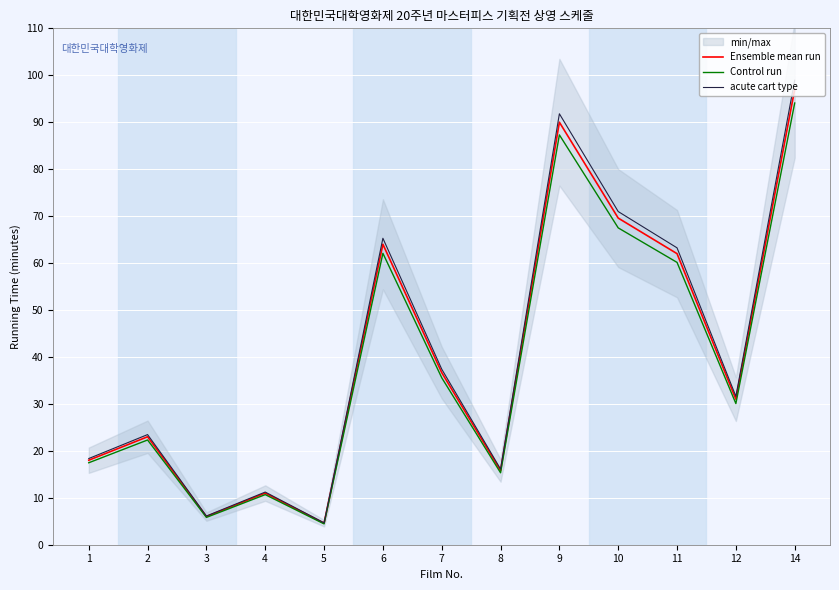

At which category does acute cart type reach its first local valley?

3